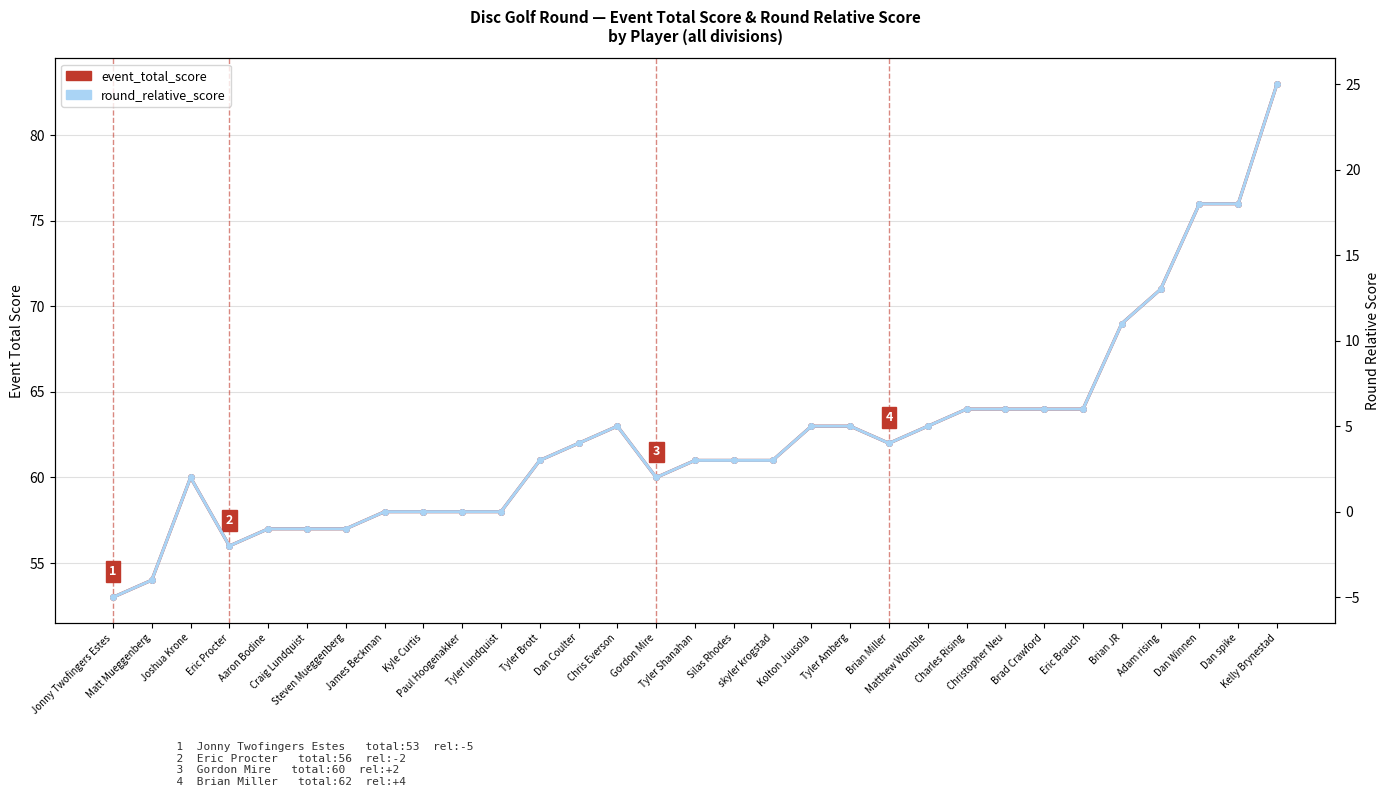

In round_relative_score, how many points are higher than both neighbors (excluding endpoints)?

2